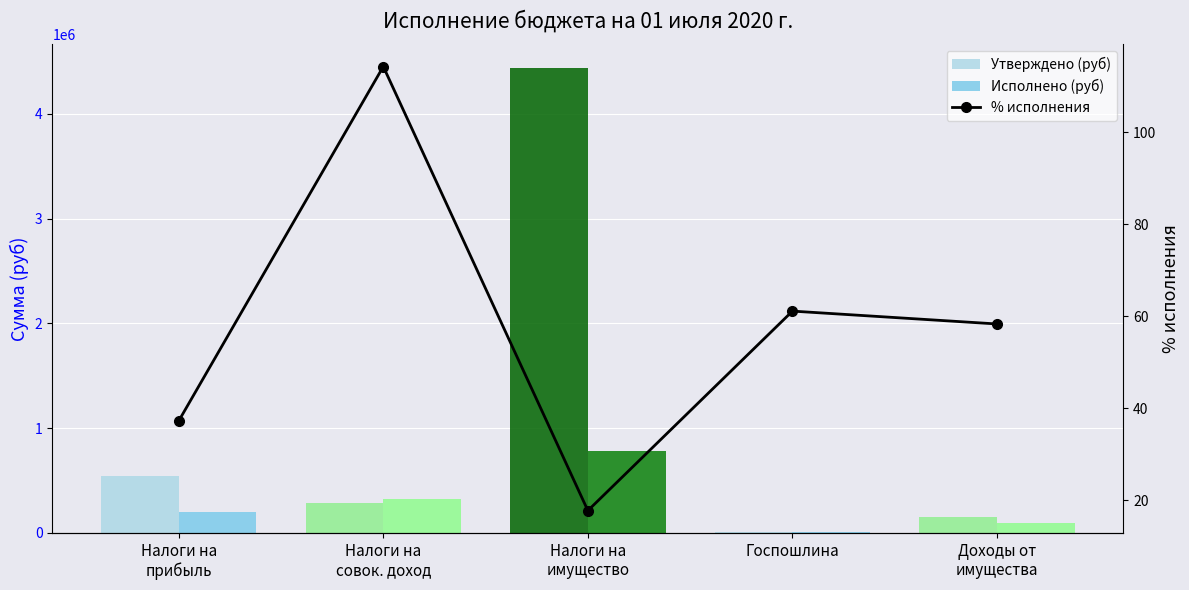

What is the difference between the maximum and second lowest values in the % исполнения series?

77.1